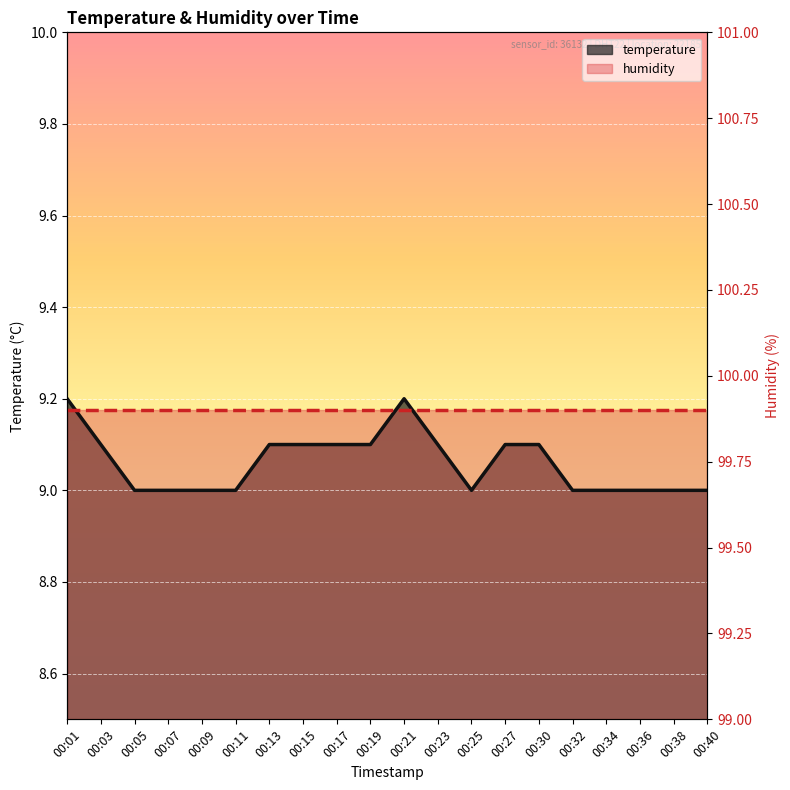

Reading right to left, what are all the values shown in this chart?

9.0	9.0	9.0	9.0	9.0	9.1	9.1	9.0	9.1	9.2	9.1	9.1	9.1	9.1	9.0	9.0	9.0	9.0	9.1	9.2